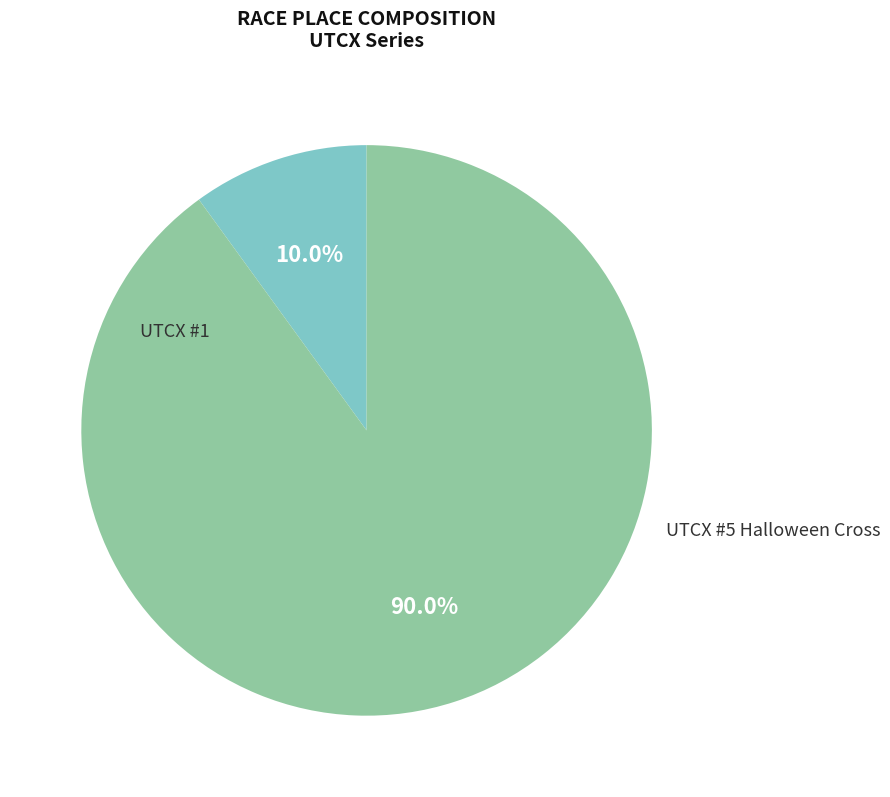

Is there a majority slice in this chart?

Yes